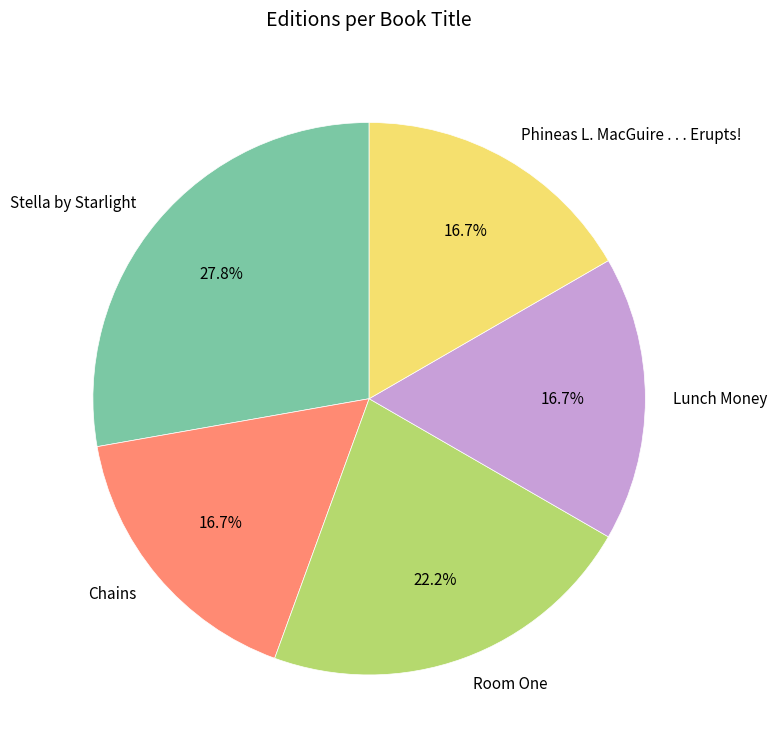

Is it true that Stella by Starlight is 36% of the pie?

False